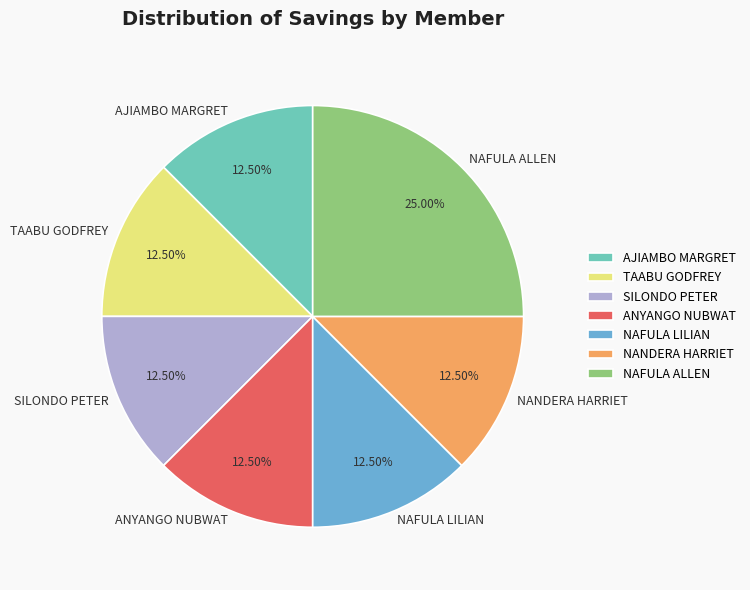

What is the largest slice in the pie chart?

NAFULA ALLEN